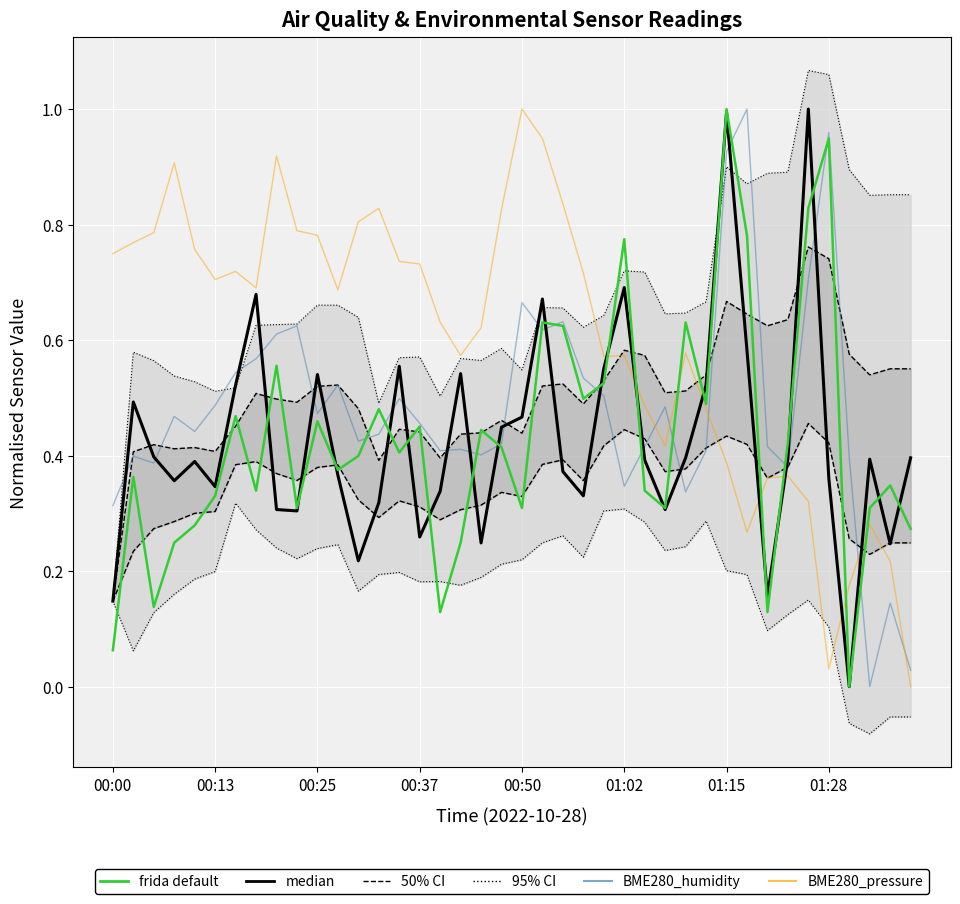

In median, how many points are higher than both neighbors (excluding endpoints)?

11